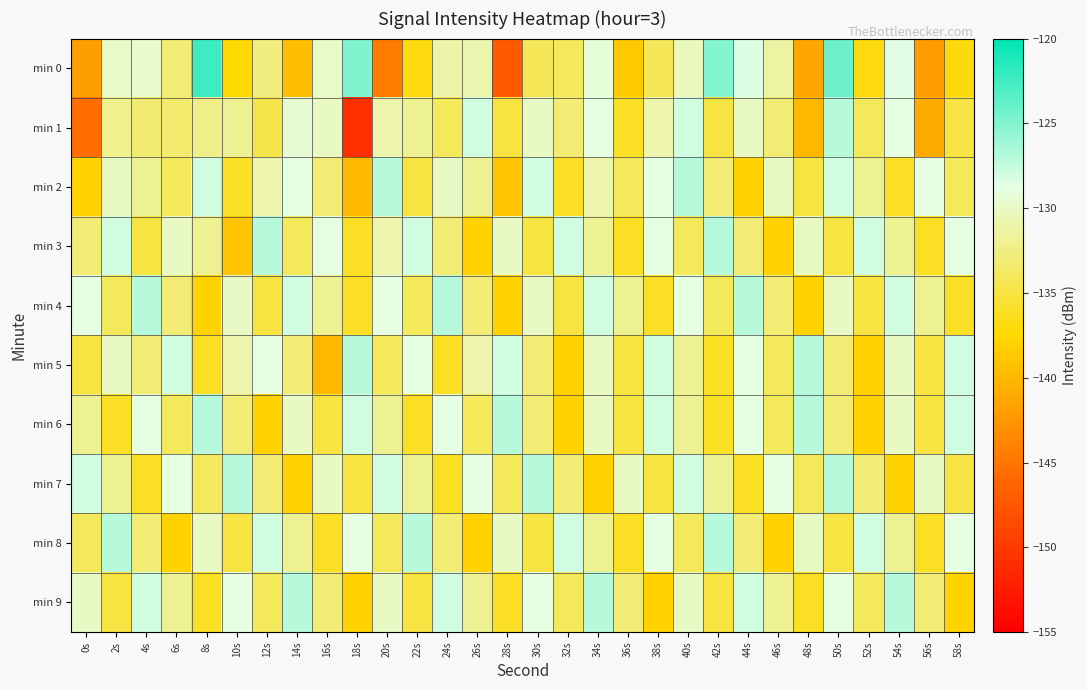

Which series changed the most between 6s and 28s?

min 0